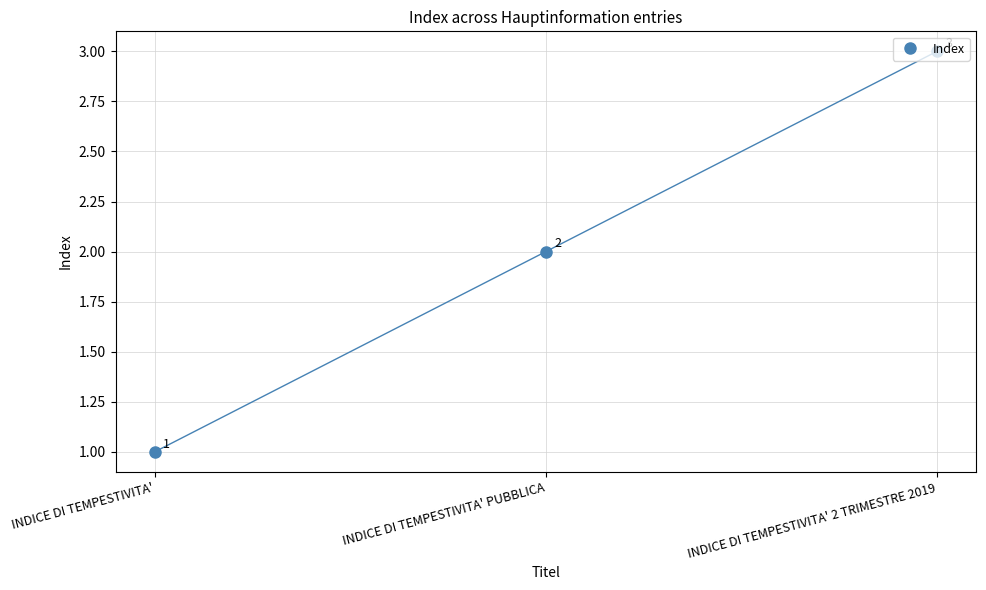

How many values are between 1 and 3?

3